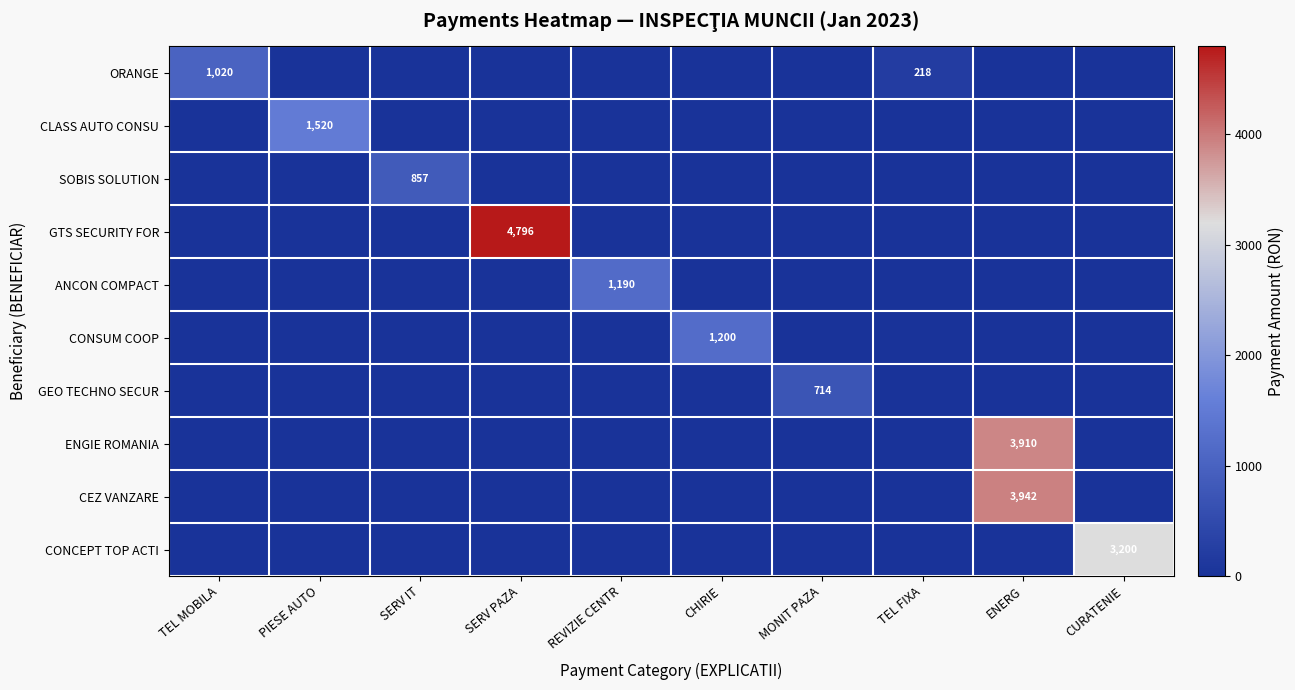

Which category has the lowest value in the GEO TECHNO SECUR series?

TEL MOBILA